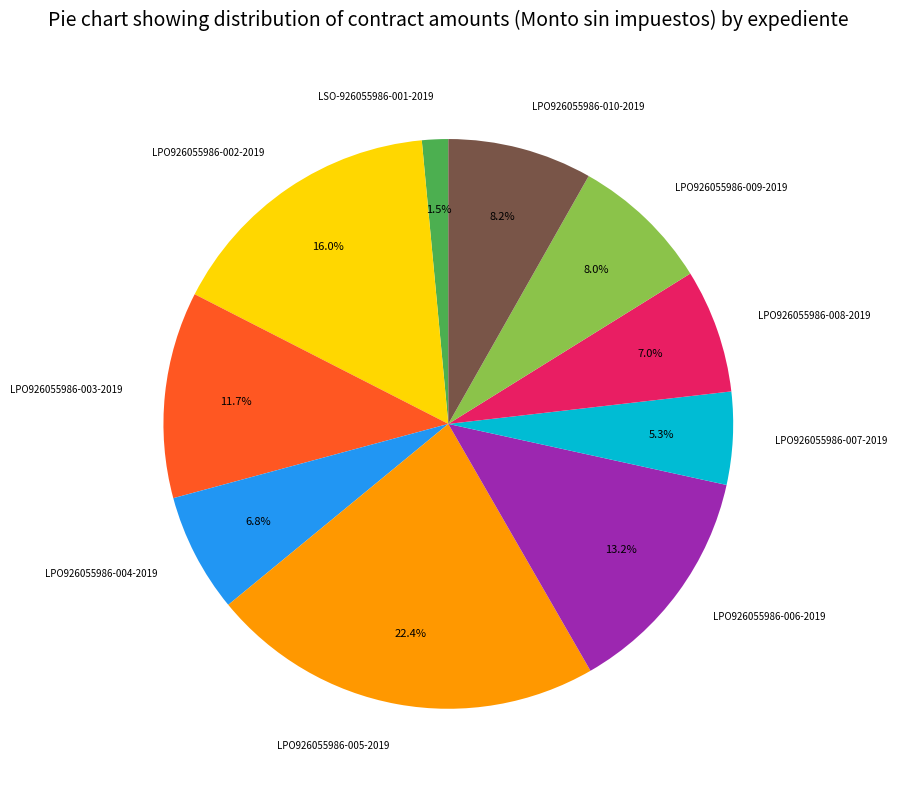

To the nearest percent, what is the average slice percentage?

10%